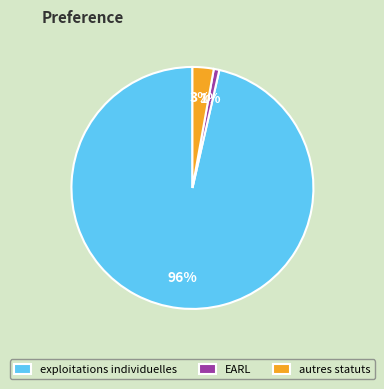

Between EARL and exploitations individuelles, which is larger?

exploitations individuelles